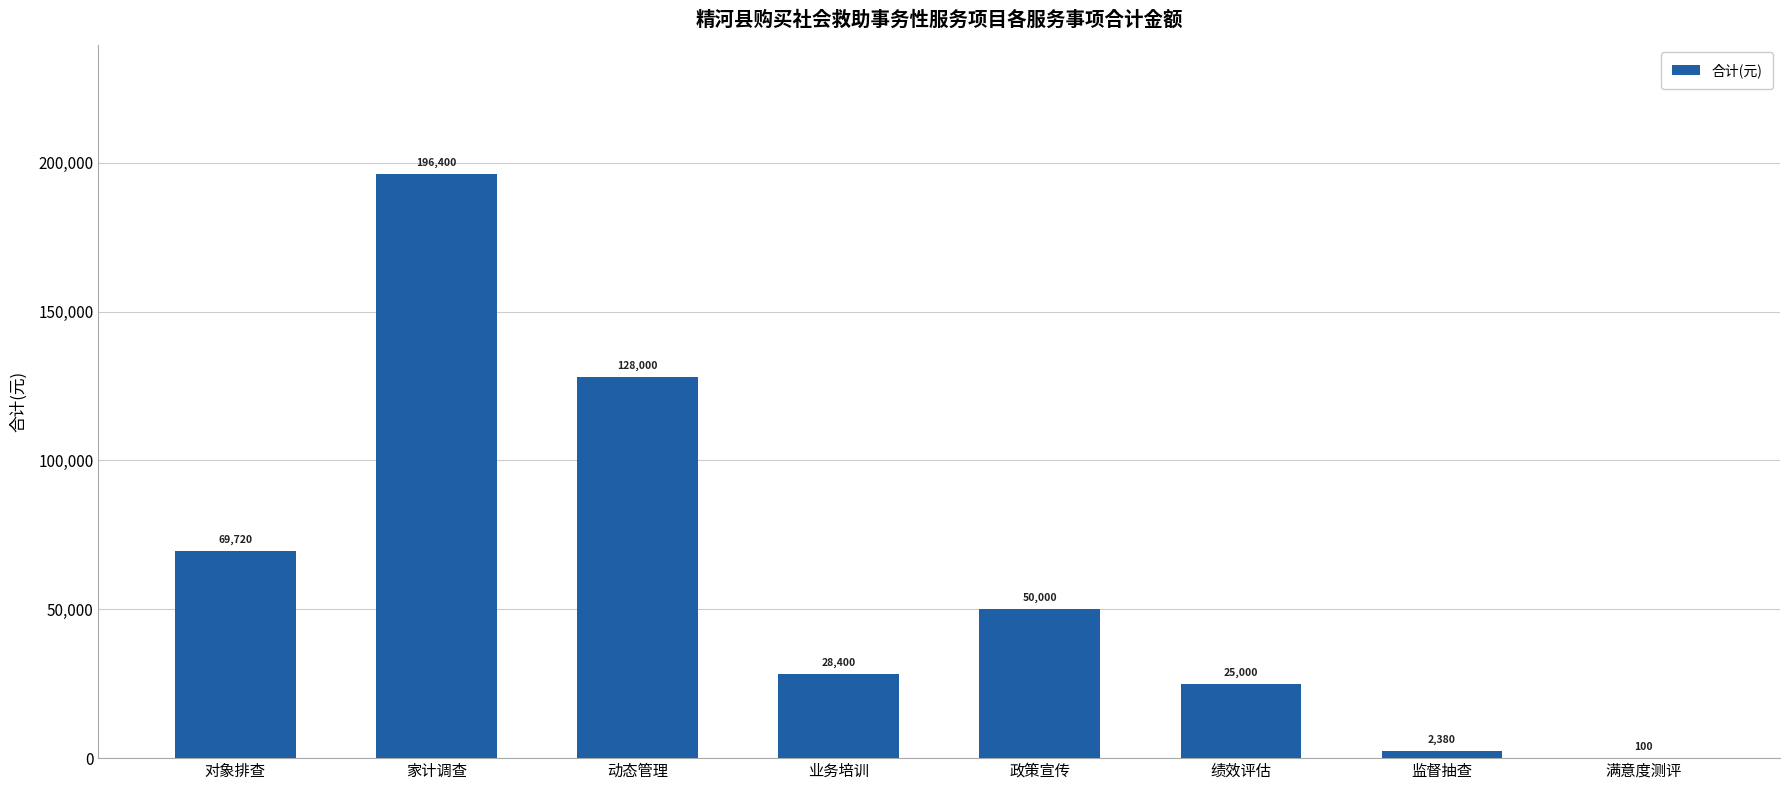

How many series are shown in this chart?

1